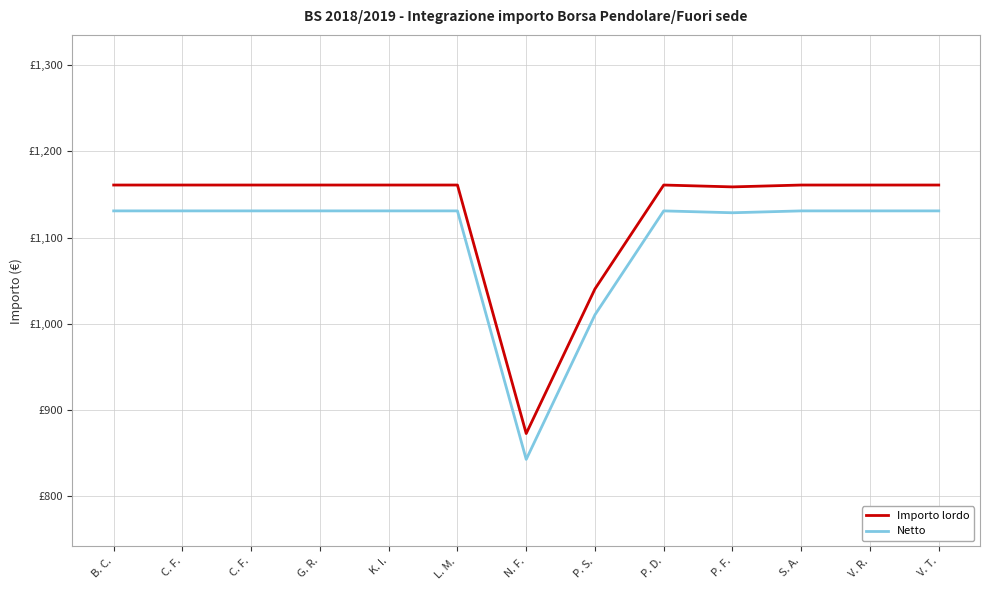

What is the difference between the second highest and minimum values in the Importo lordo series?

288.3